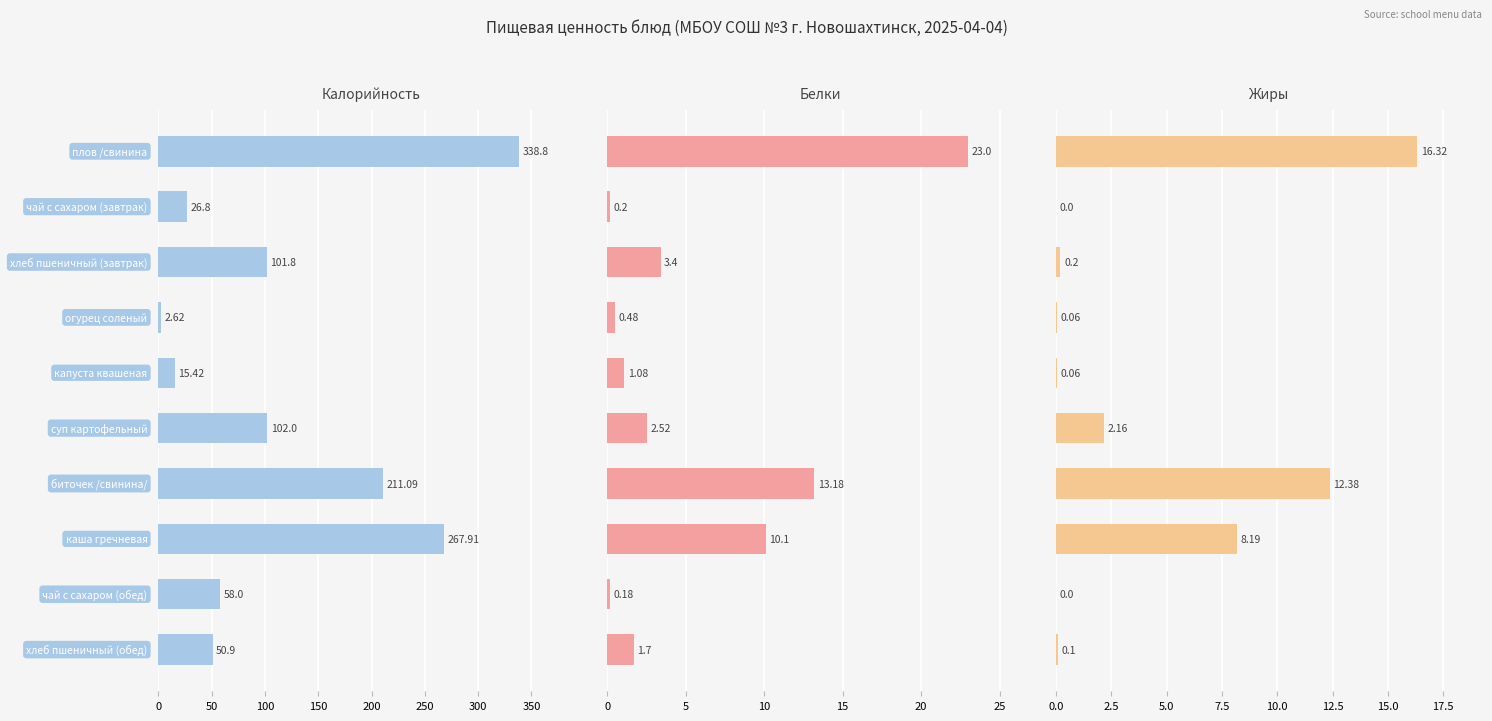

How many values in the Жиры series exceed 0?

8